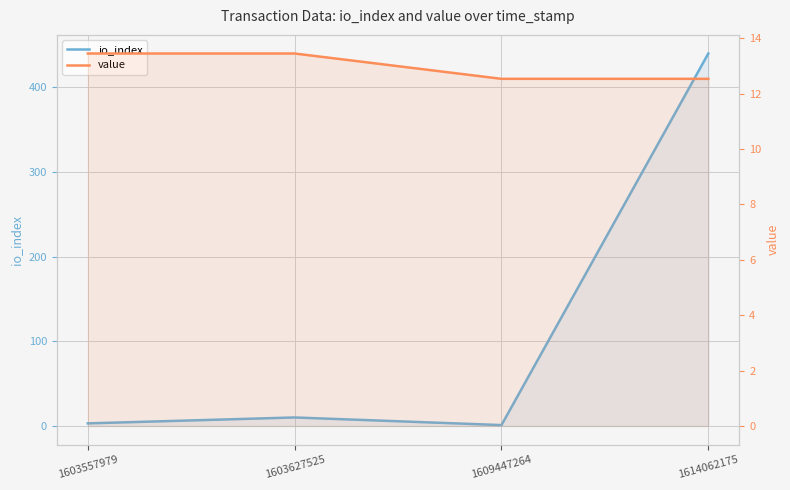

How many value values are between 12 and 13?

2